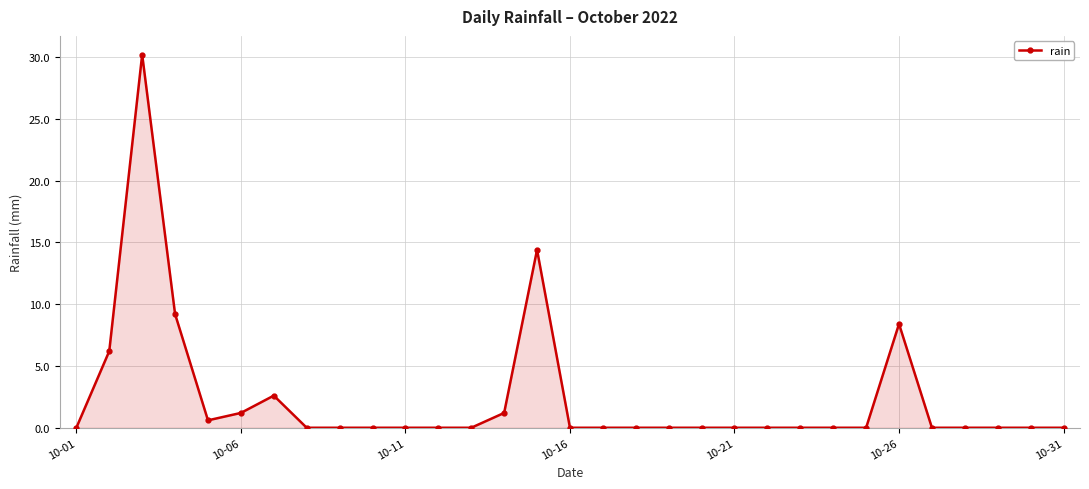

True or false: there are more than 2 points higher than both neighbors.

True